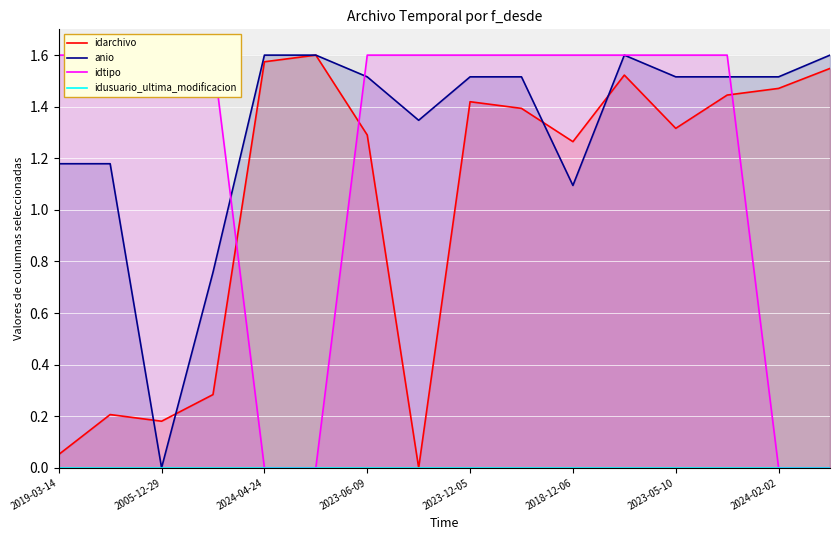

True or false: idusuario_ultima_modificacion and idtipo cross at least once.

False